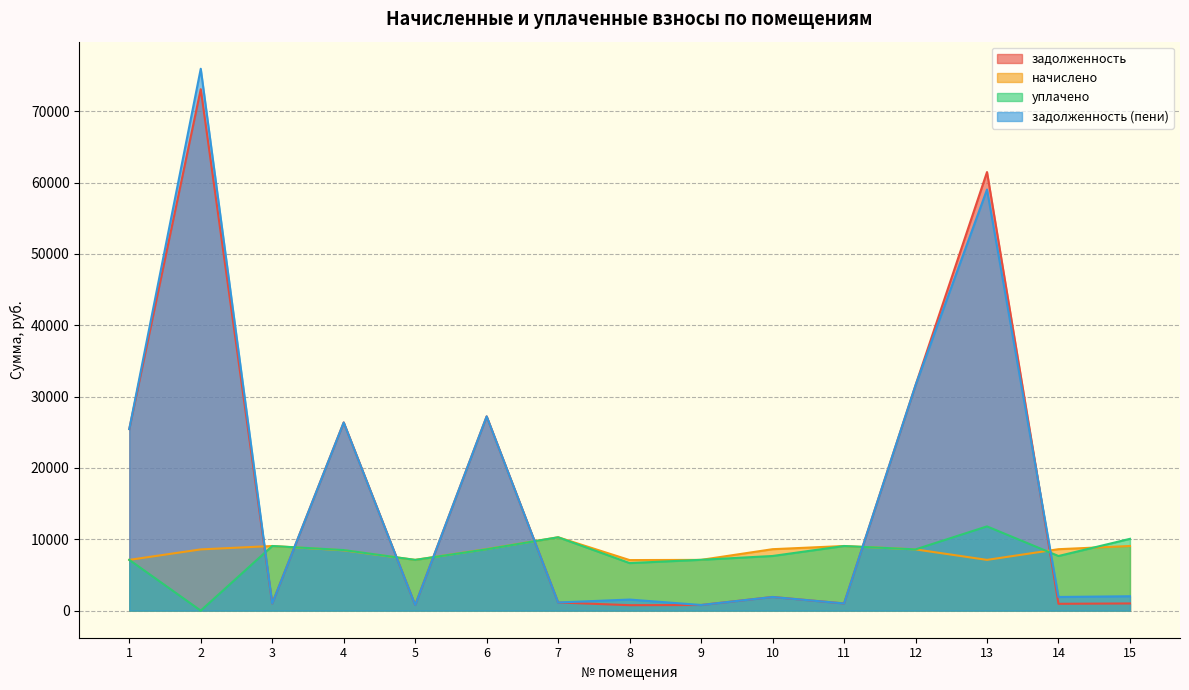

Between 4 and 13, which is larger?

13